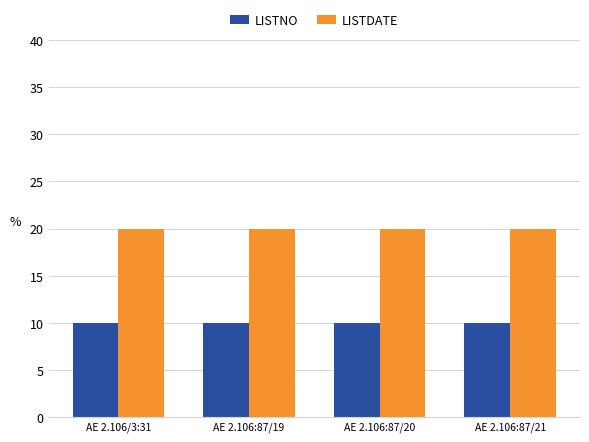

Reading left to right, what are all the values shown in this chart?

LISTNO: AE 2.106/3:31=10	AE 2.106:87/19=10	AE 2.106:87/20=10	AE 2.106:87/21=10
LISTDATE: AE 2.106/3:31=20	AE 2.106:87/19=20	AE 2.106:87/20=20	AE 2.106:87/21=20